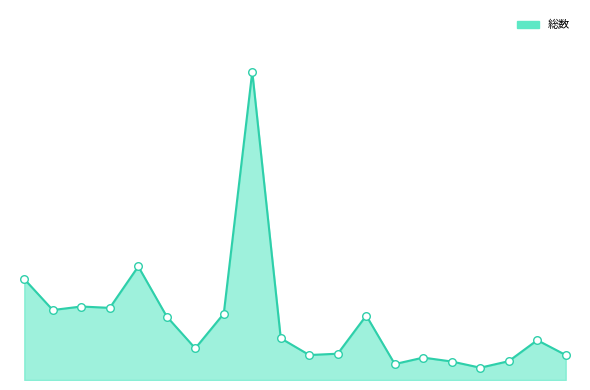

Does the chart have visible grid lines?

No